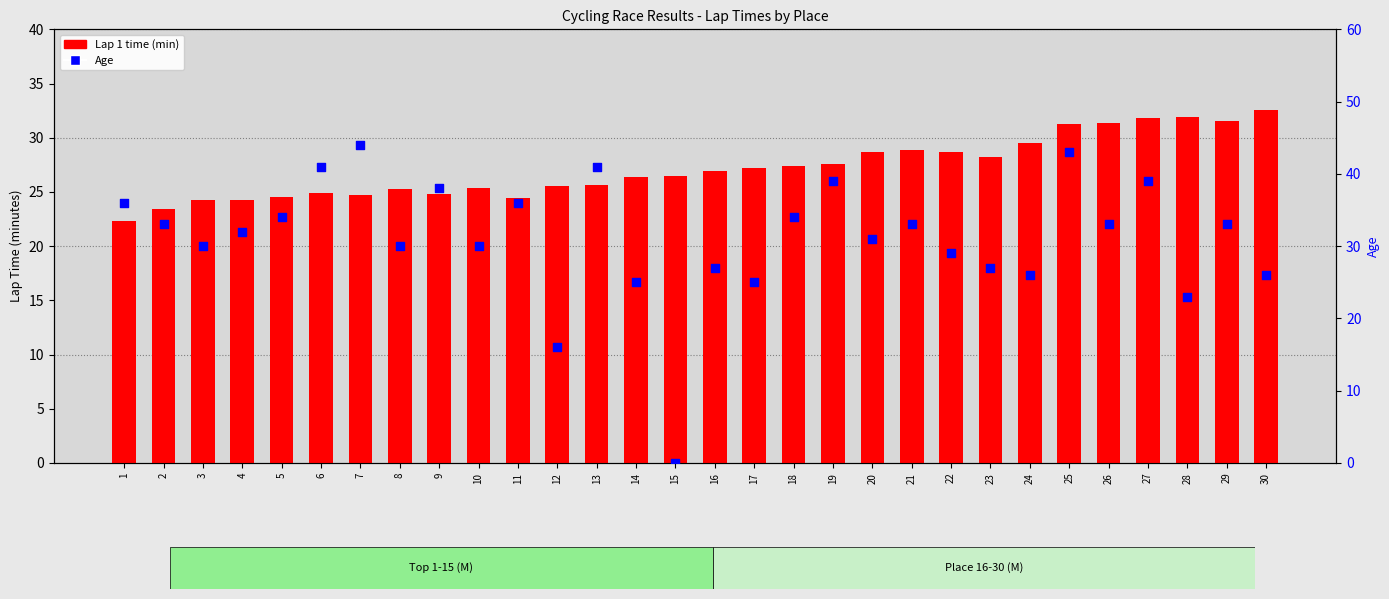

Which series has the largest Y range (max minus min)?

Age